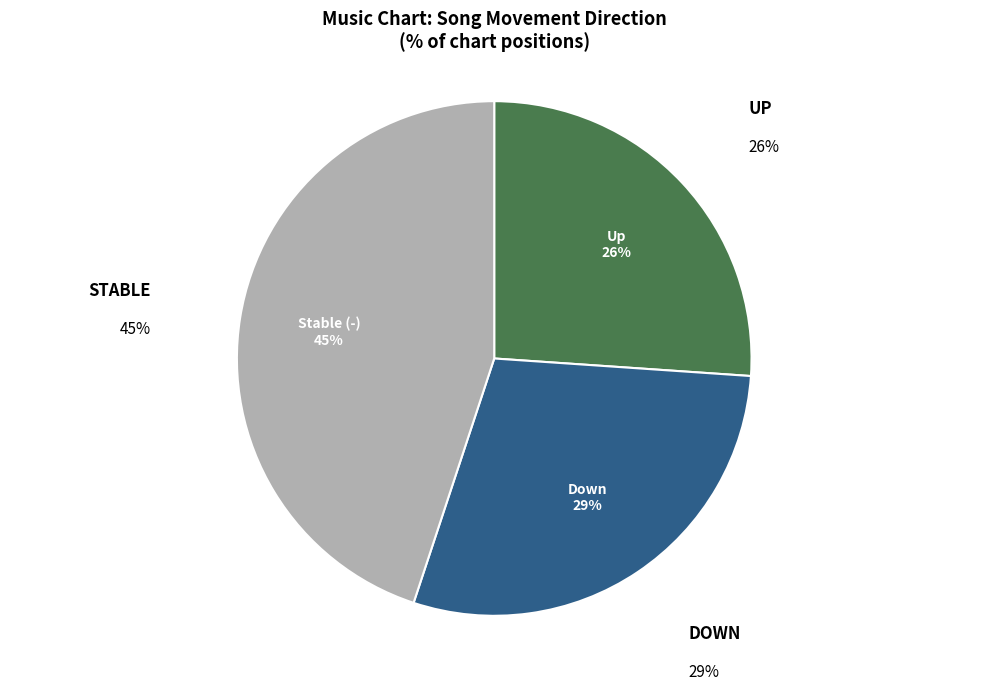

Is there any slice that represents more than half of the pie?

No